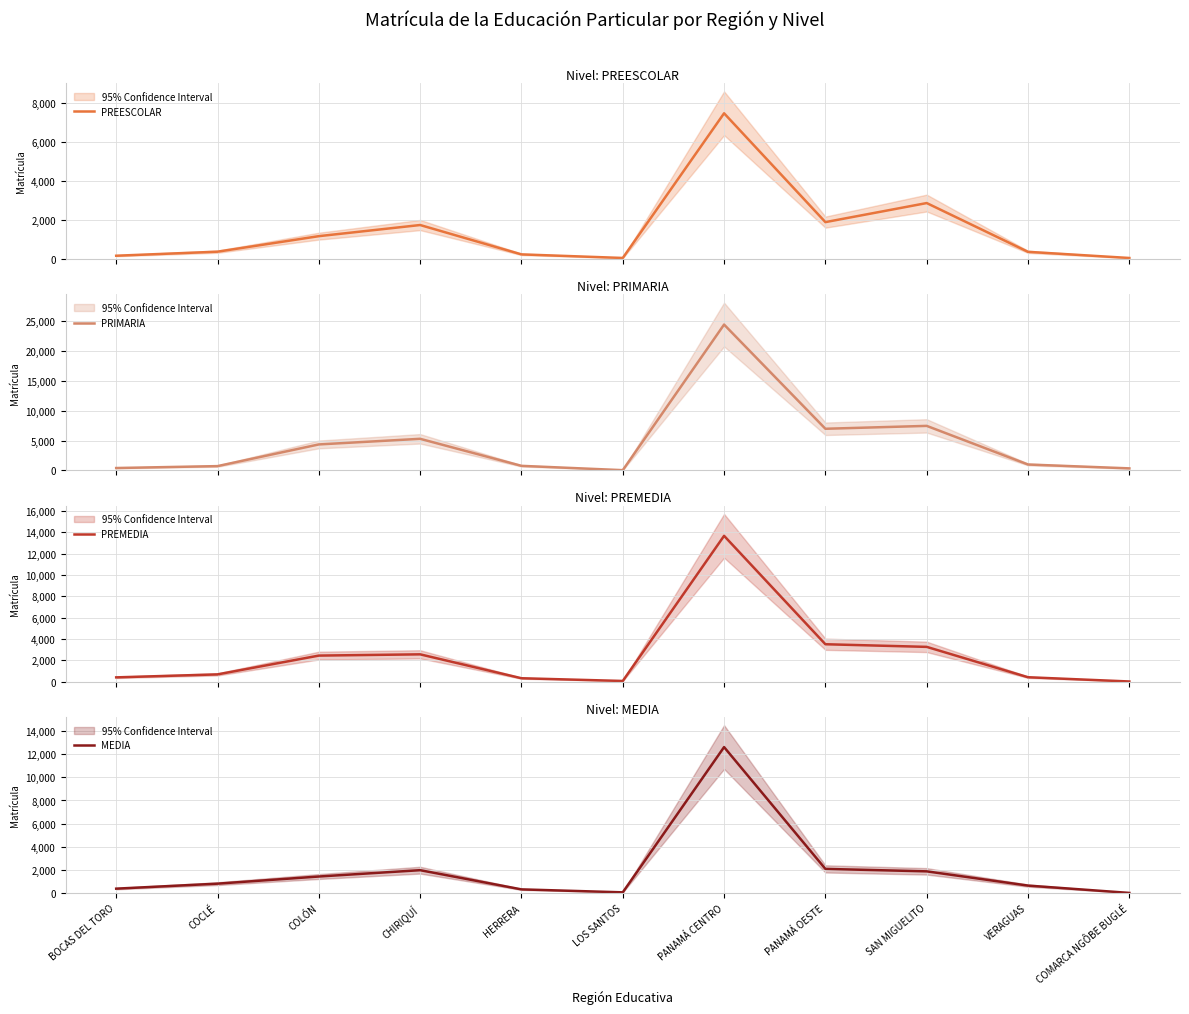

True or false: PREMEDIA has more than 0 points higher than both neighbors.

True